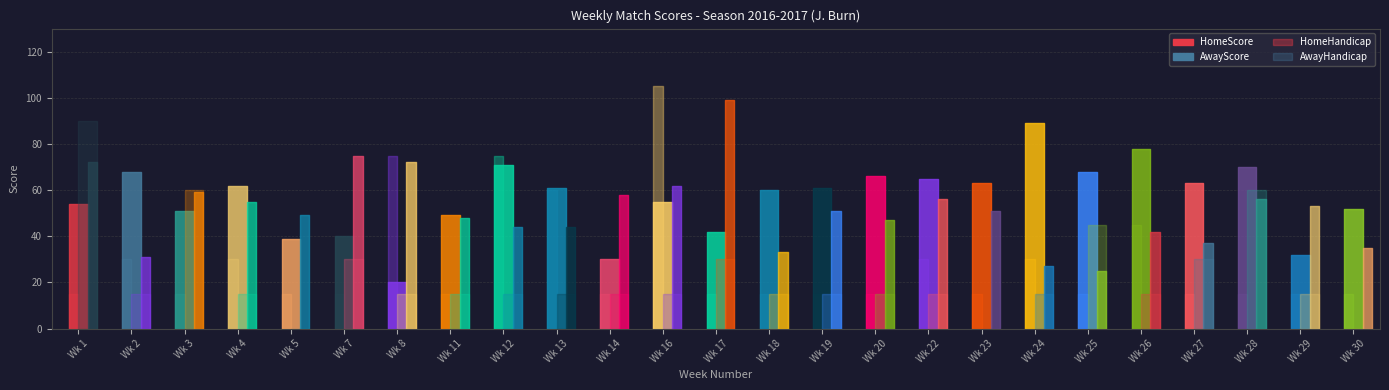

Count the number of data series in this chart.

4